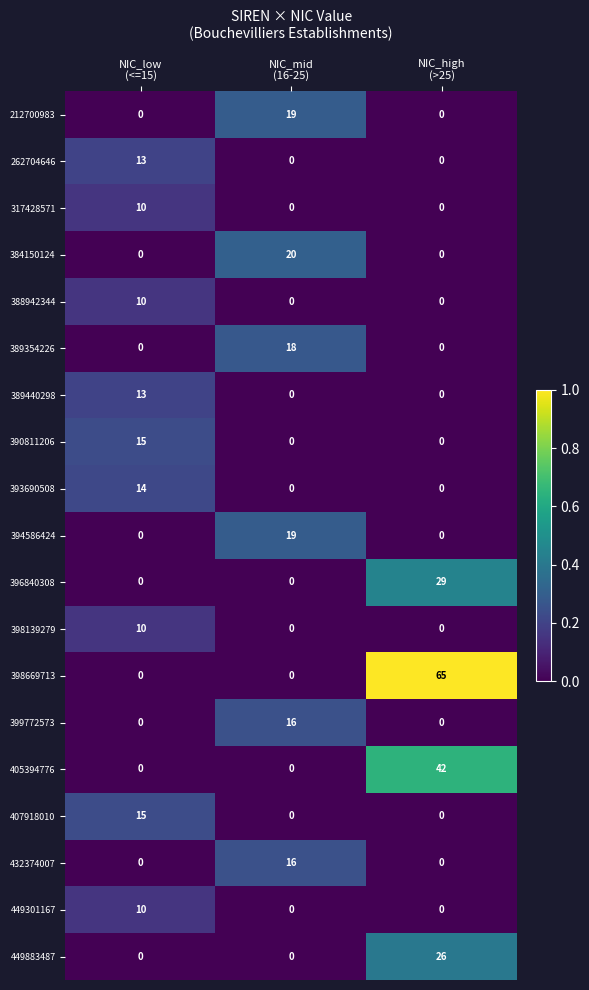

At which category is the sum across all series the highest?

NIC_high
(>25)